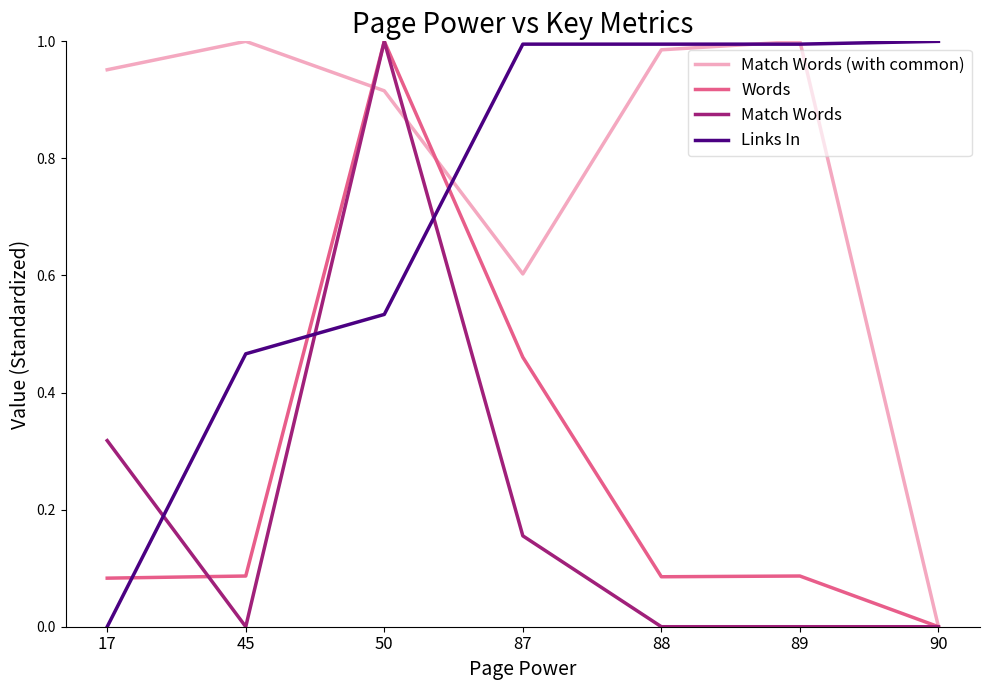

Between 45 and 50, which series saw the biggest shift?

Match Words